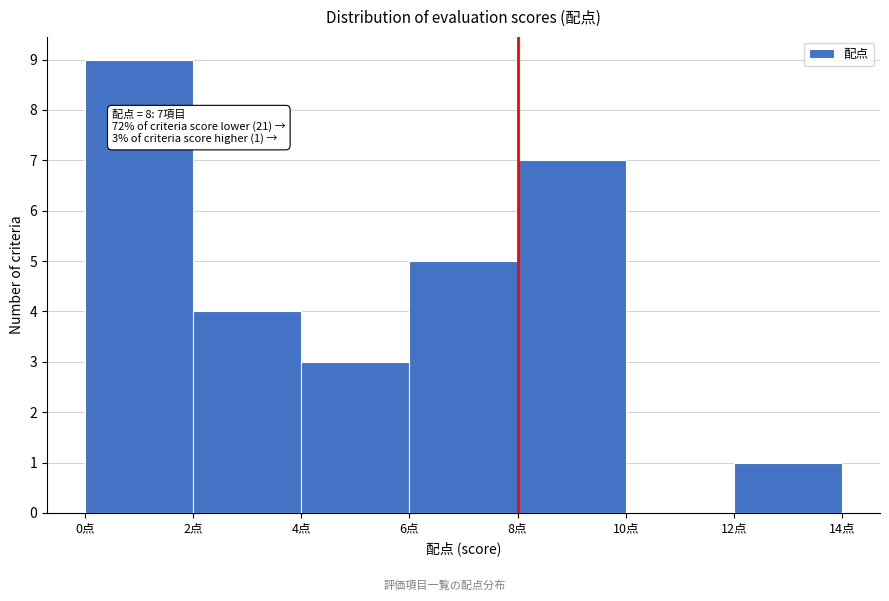

Which range on the x-axis has the tallest bar?

0 to 2